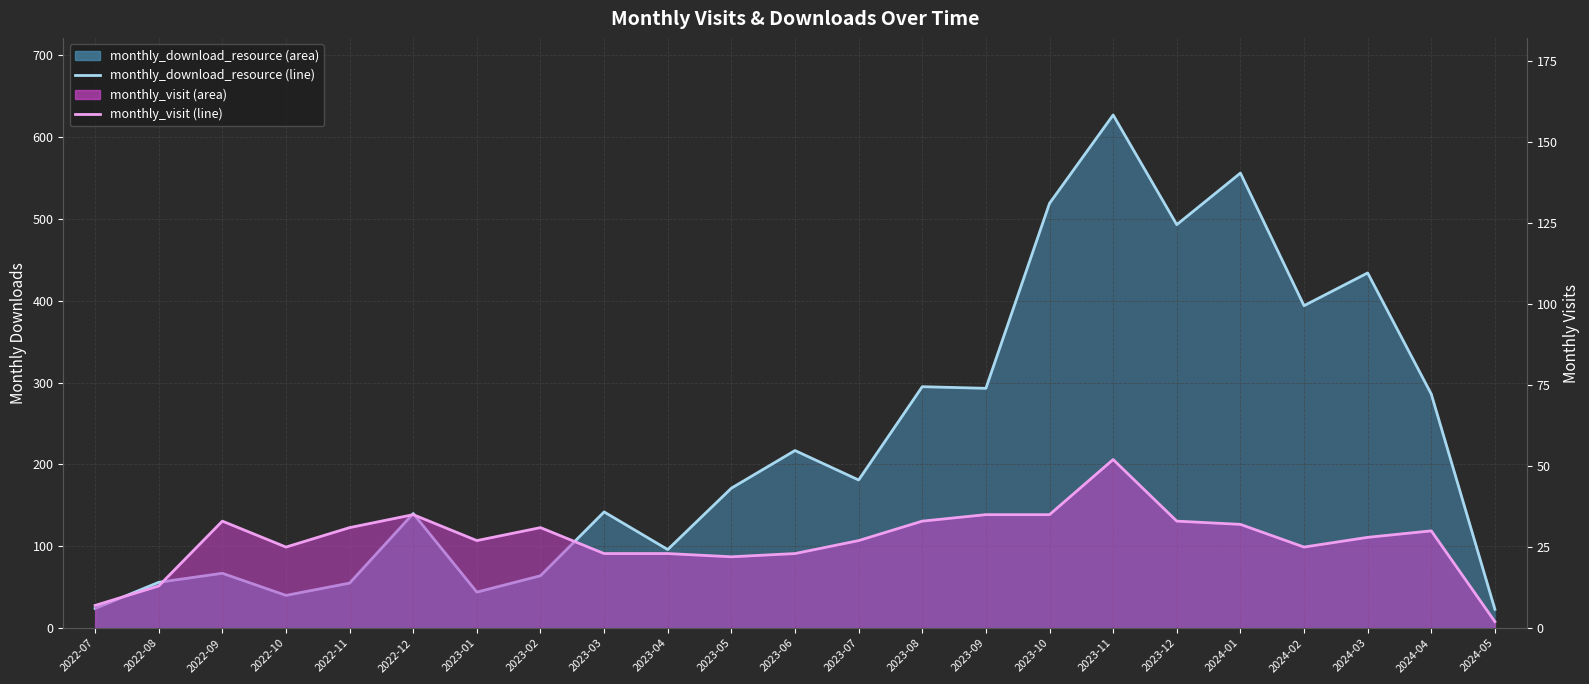

True or false: monthly_download_resource (line) and monthly_visit (line) intersect in this chart.

False